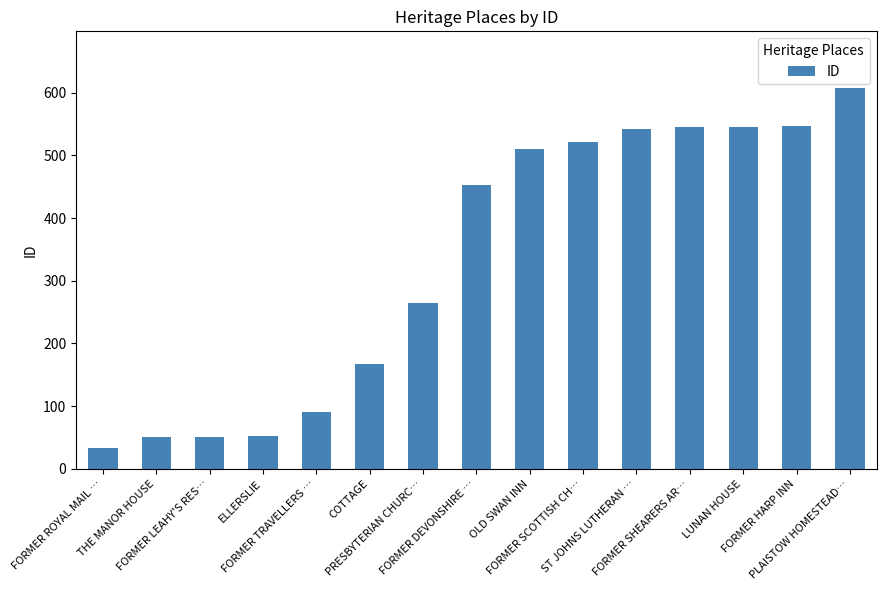

What is the difference between the maximum and minimum values?

574